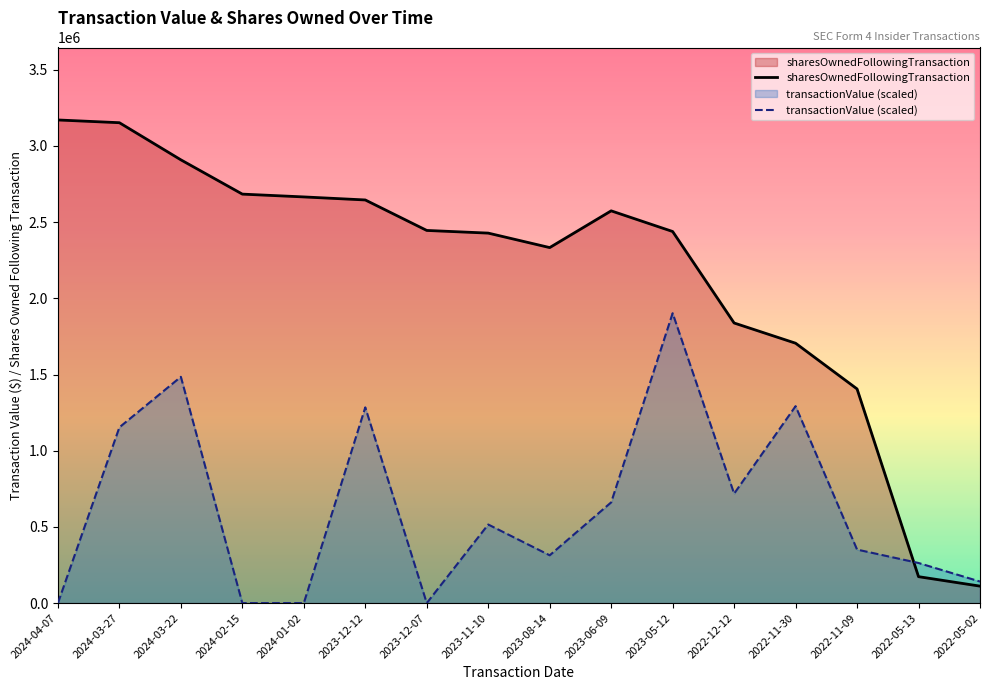

In transactionValue (scaled), how many points are lower than both neighbors (excluding endpoints)?

3